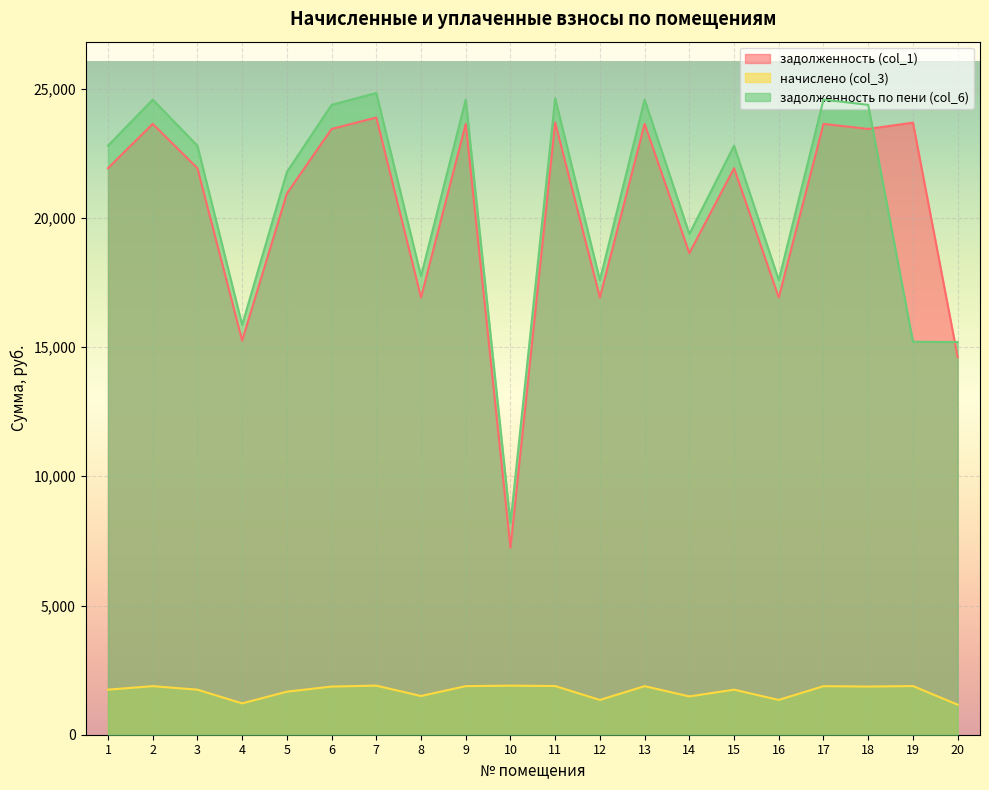

Which has a higher value, 19 or 15?

19